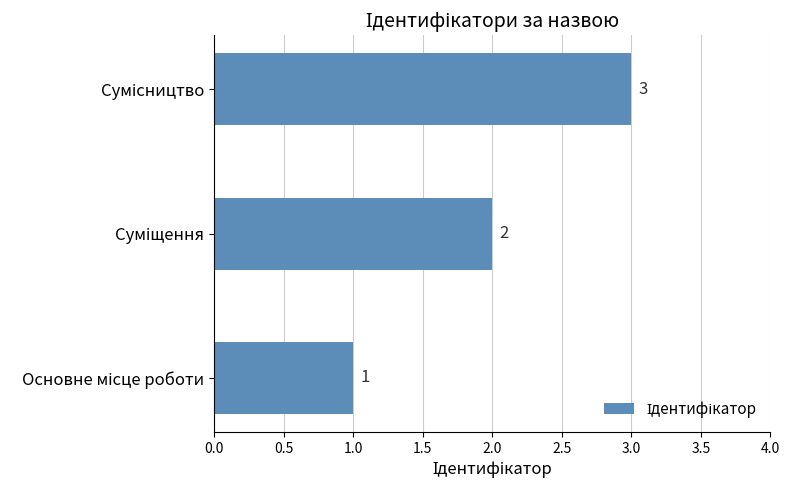

What is the greatest value displayed?

3